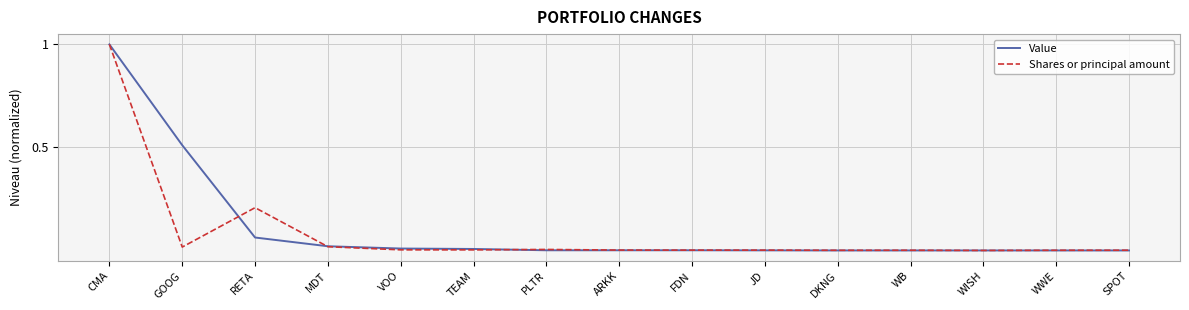

At which label does Value reach its peak?

CMA